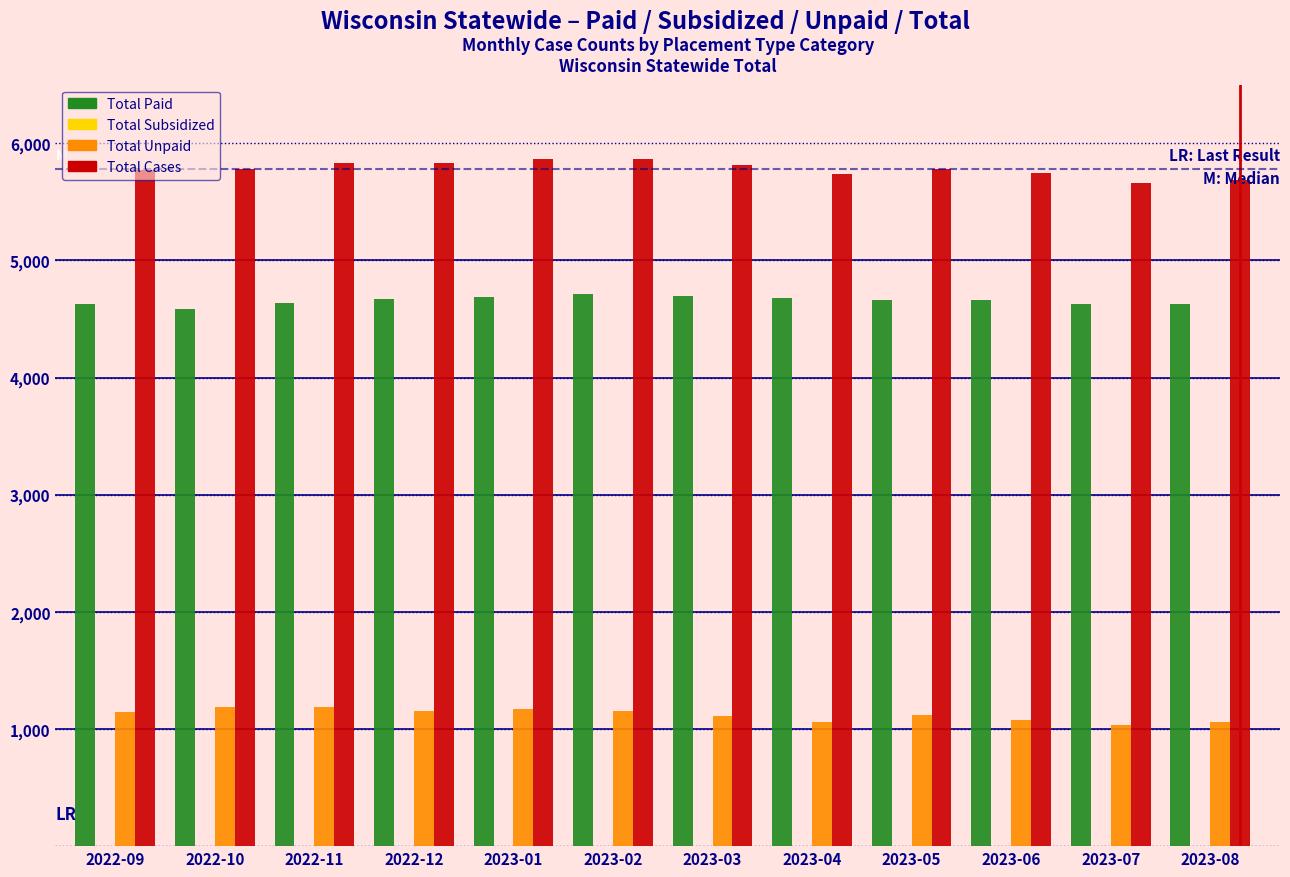

The value of Total Cases at 2023-07 is 7389. True or false?

False